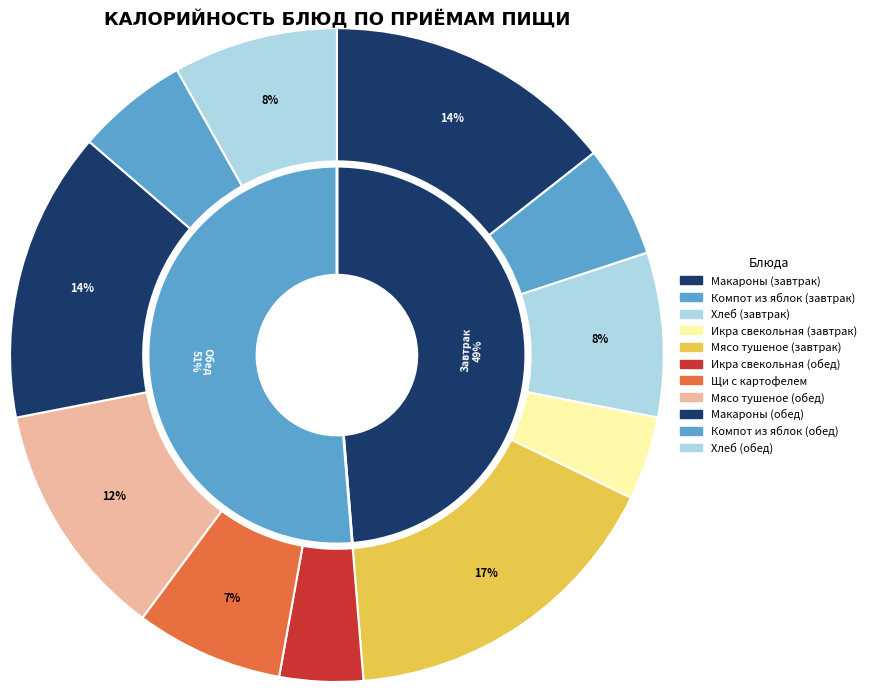

To the nearest percent, what percentage of the pie is Обед (Мясо тушеное)?

12%